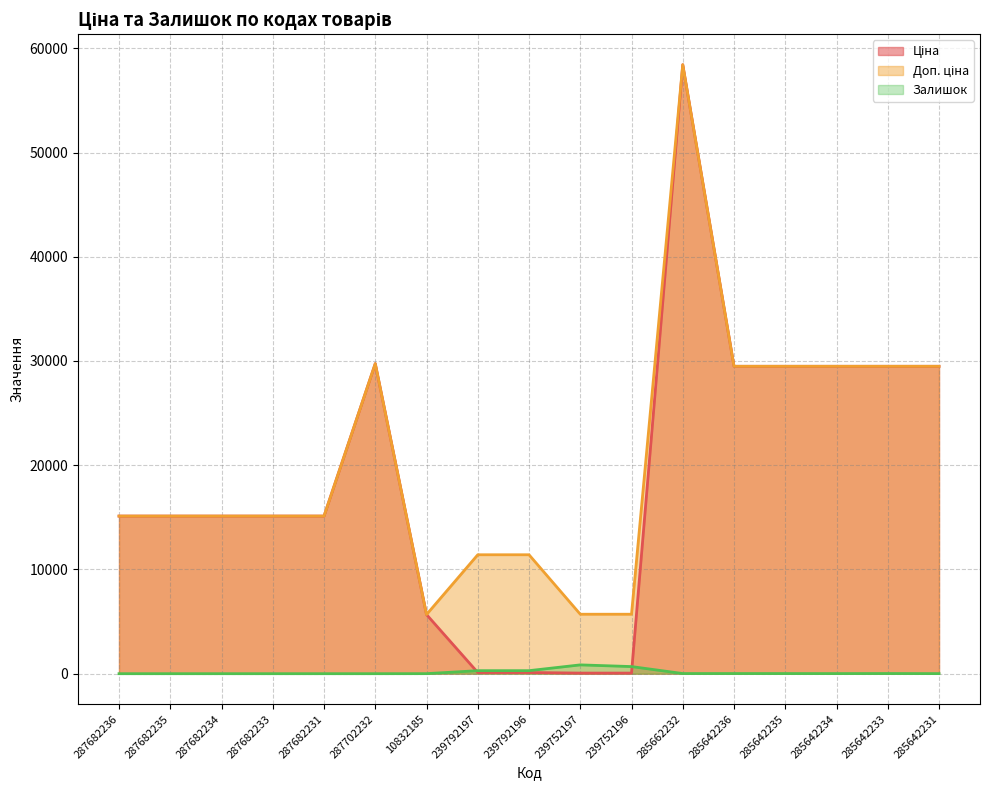

Which series has the largest total across all categories?

Доп. ціна